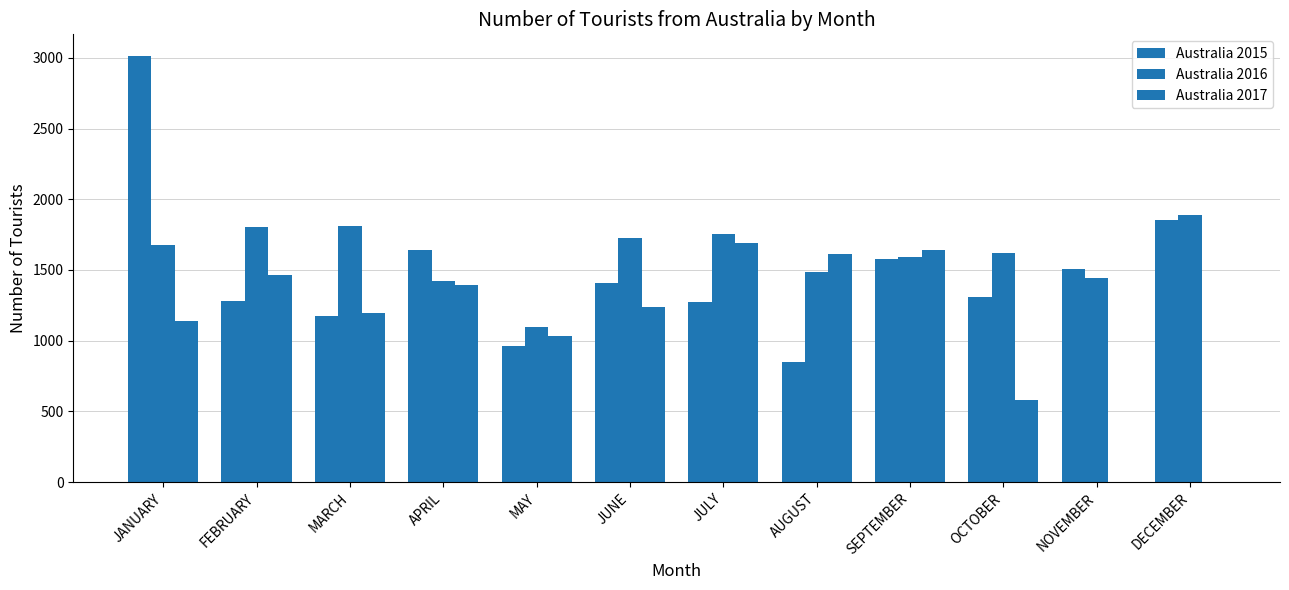

What is the sum of all Australia 2017 values?

12988